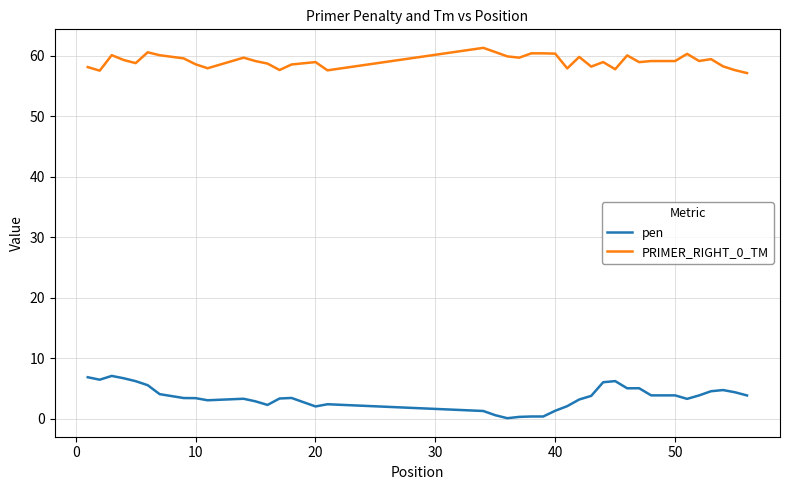

What is the highest value of the pen series?

7.1